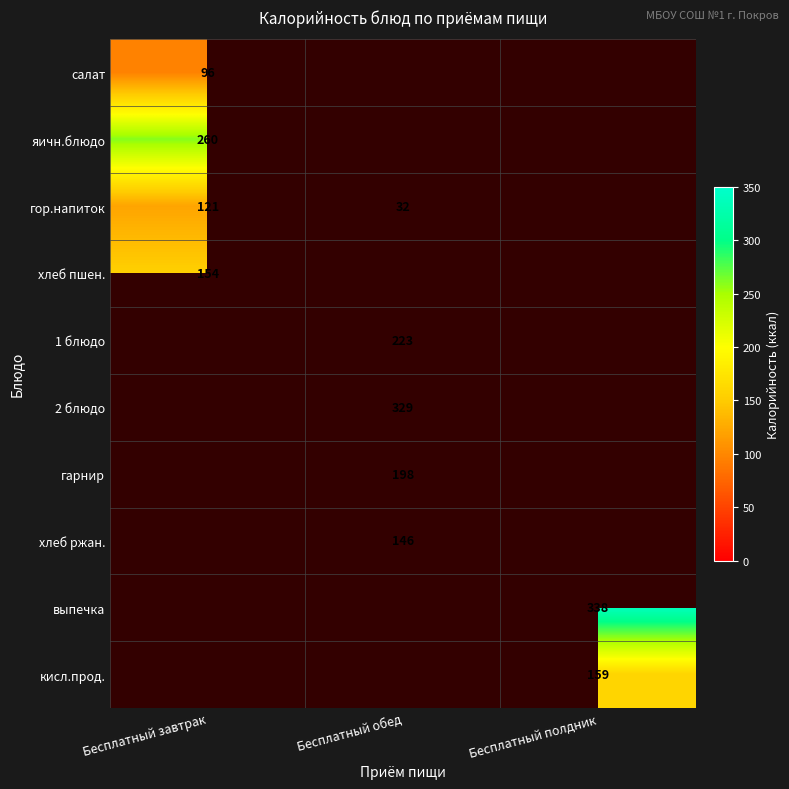

True or false: хлеб пшен. has a value of 154 at Бесплатный завтрак.

True